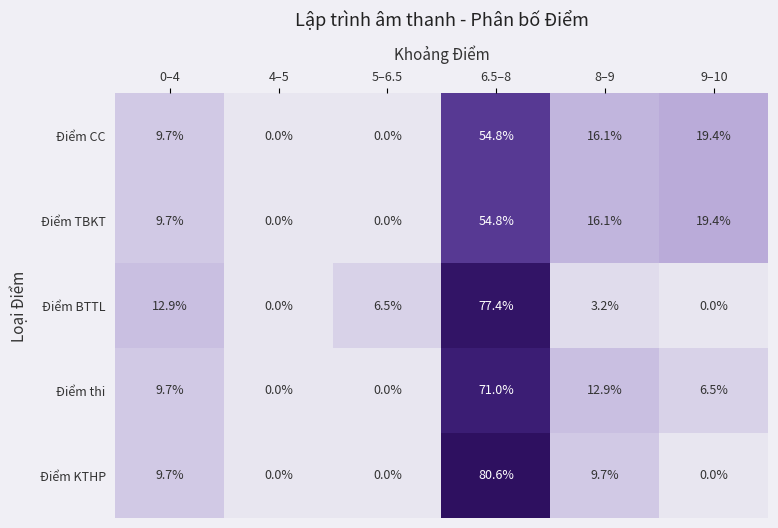

What is the difference between the second highest and minimum values in the Điểm TBKT series?

19.4